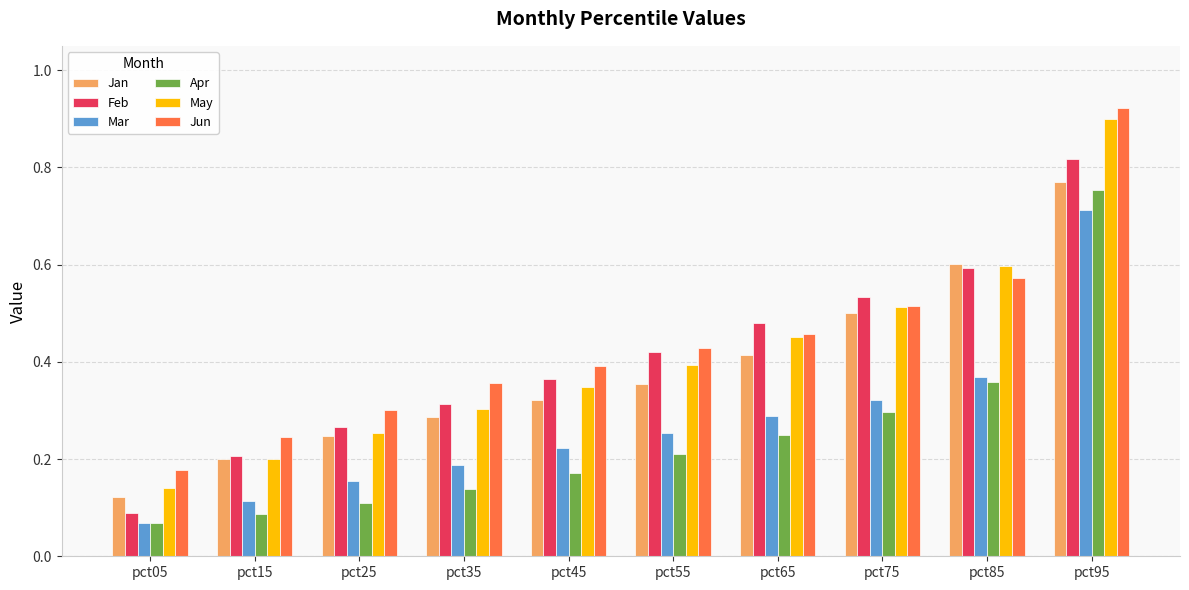

Which series changed the most between pct25 and pct45?

Feb